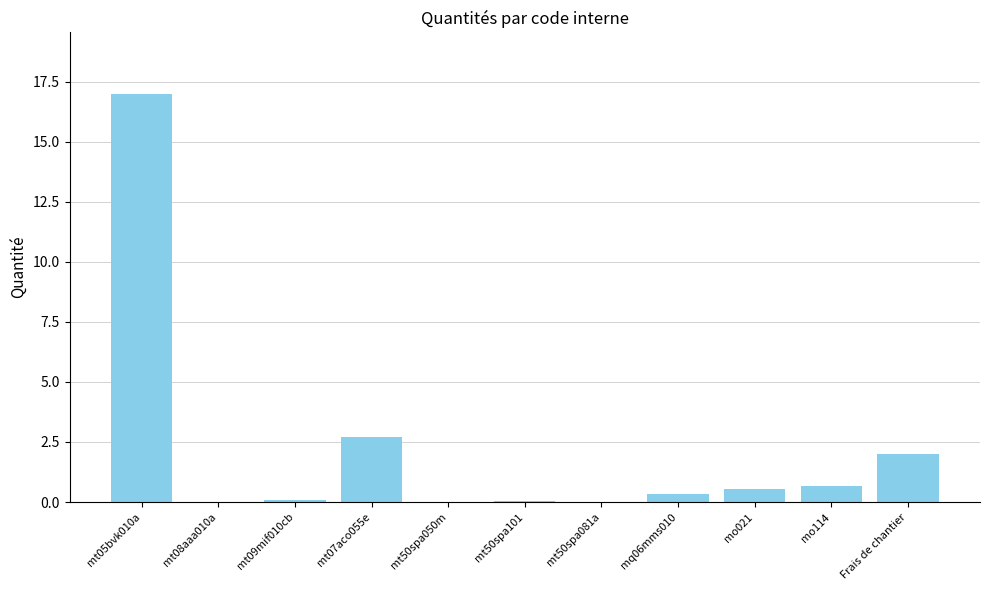

What is the maximum value shown in the chart?

17.0